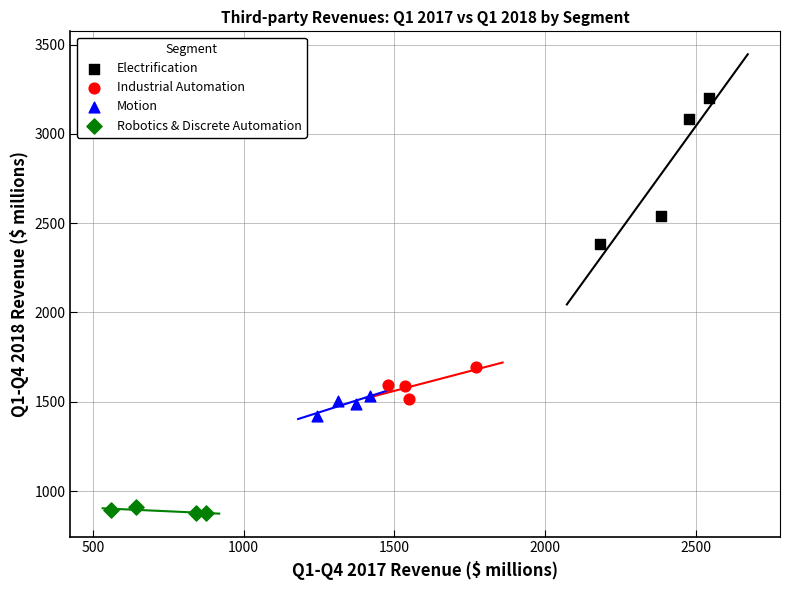

Which series reaches the maximum Y coordinate?

Electrification